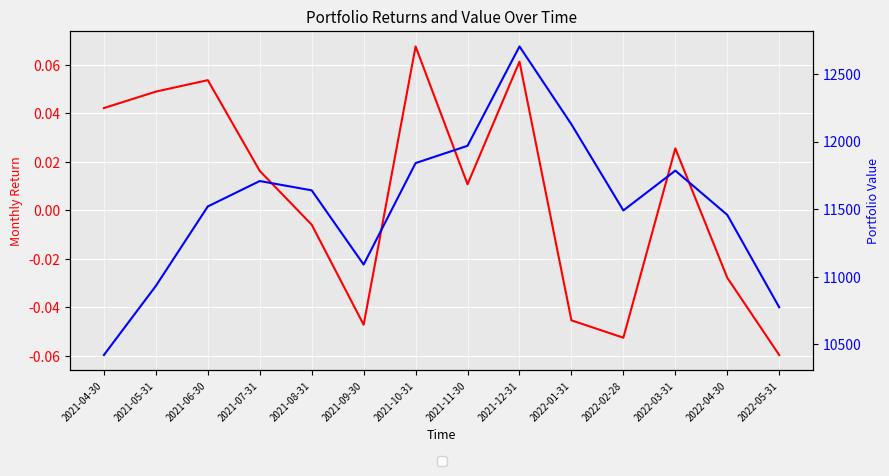

What is the difference between the maximum and minimum values in the Value series?

2281.7